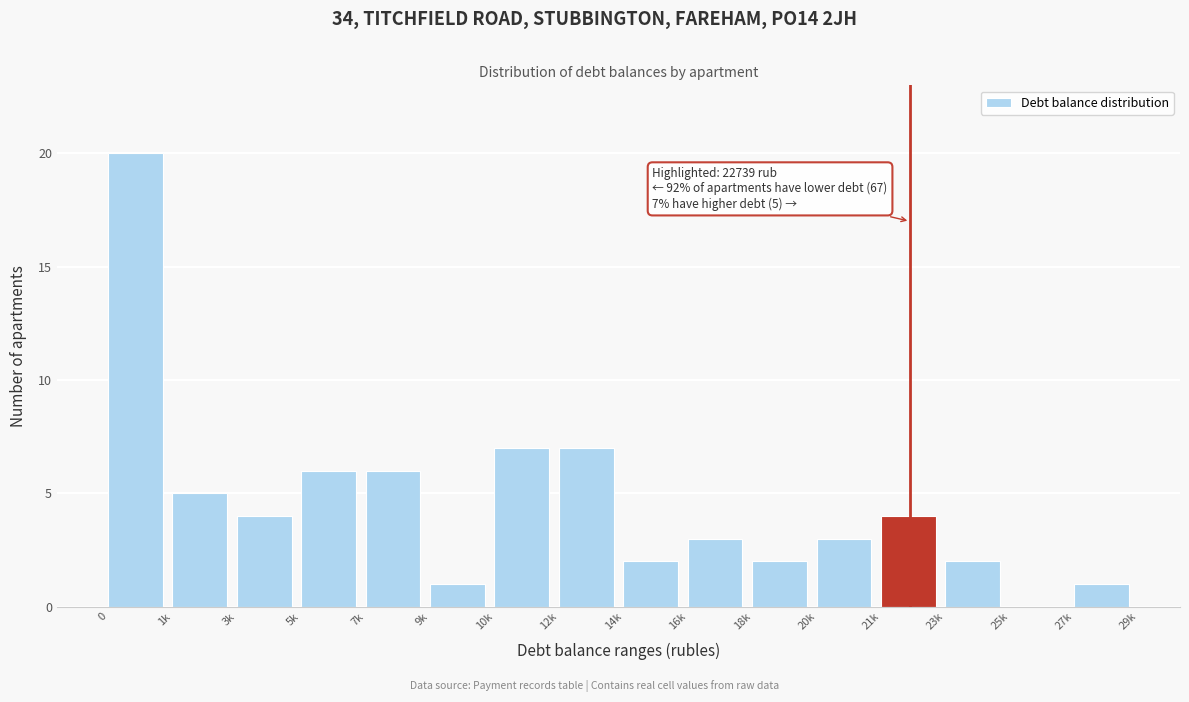

Reading left to right, transcribe all the data shown in this chart.

0=20	1k=5	3k=4	5k=6	7k=6	9k=1	10k=7	12k=7	14k=2	16k=3	18k=2	20k=3	21k=4	23k=2	25k=0	27k=1